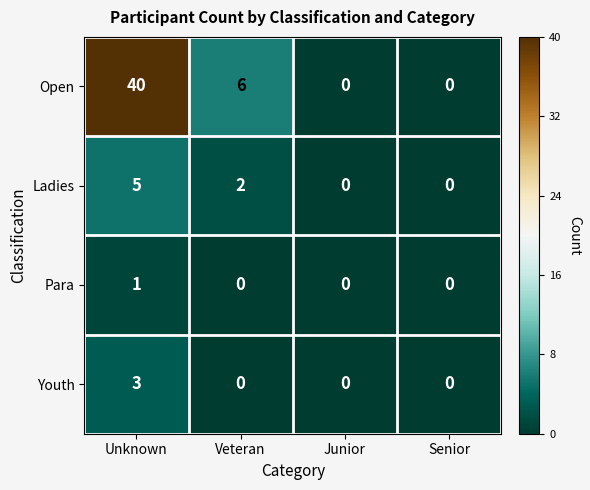

Reading left to right, extract all data points from this chart.

Open: 40	6	0	0
Ladies: 5	2	0	0
Para: 1	0	0	0
Youth: 3	0	0	0